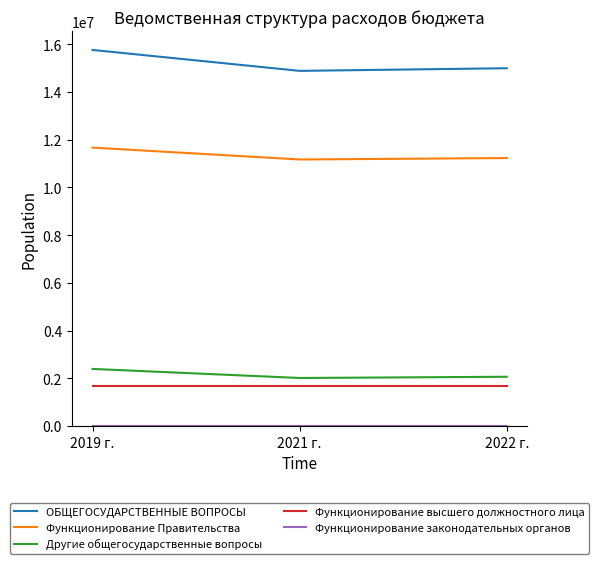

Where is Другие общегосударственные вопросы nearest to the value 2204560?

2022 г.